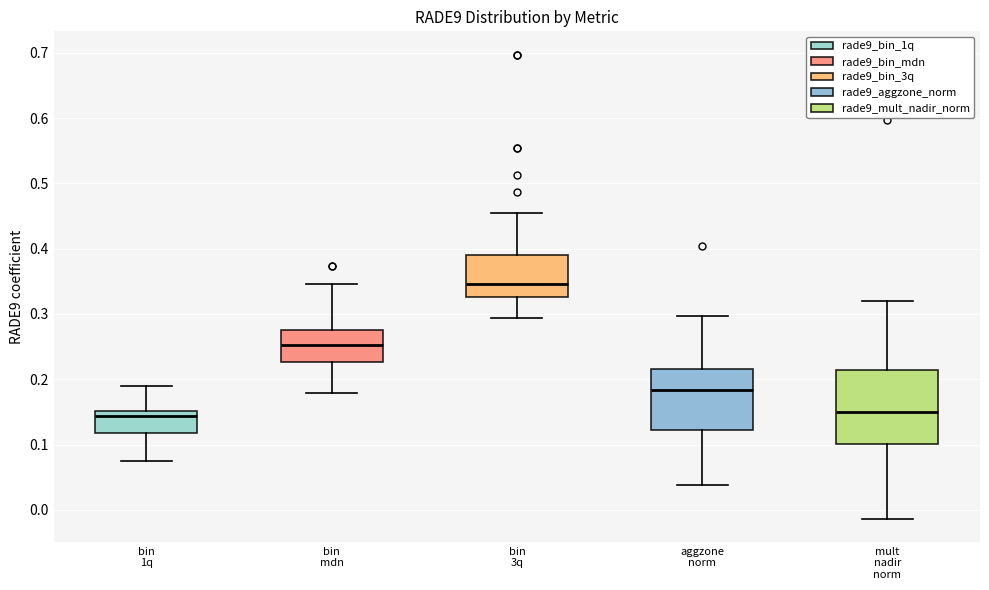

Reading left to right, read every box against the y-axis: the position of its median line, the range the box covers, and the ends of its whiskers. The values are not printed on the chart, so give them approximately, as read against the axis.

bin 1q: median 0.14, box 0.12 to 0.15, whiskers 0.07 to 0.19
bin mdn: median 0.25, box 0.23 to 0.28, whiskers 0.18 to 0.35
bin 3q: median 0.35, box 0.33 to 0.39, whiskers 0.29 to 0.45
aggzone norm: median 0.18, box 0.12 to 0.22, whiskers 0.04 to 0.30
mult nadir norm: median 0.15, box 0.10 to 0.21, whiskers -0.01 to 0.32